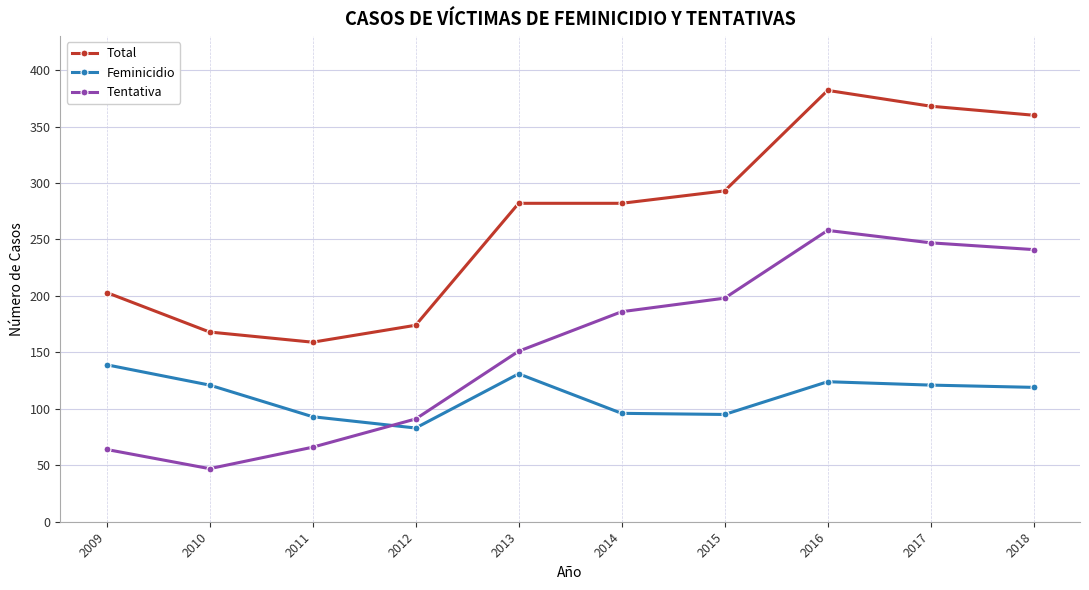

What is the average value of the Total series?

267